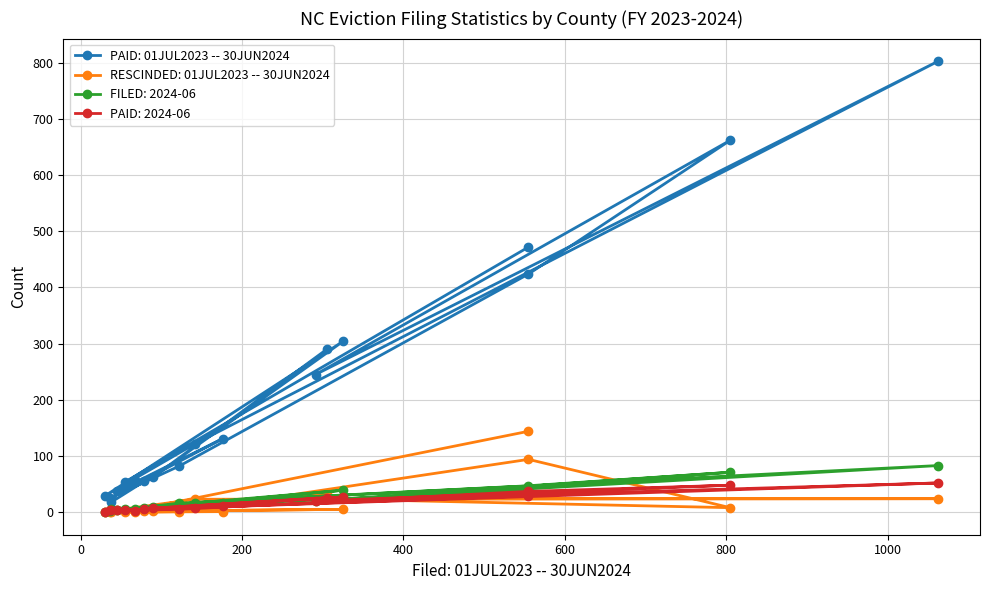

The PAID: 01JUL2023 -- 30JUN2024 series shows 18 at ALEXANDER. True or false?

False